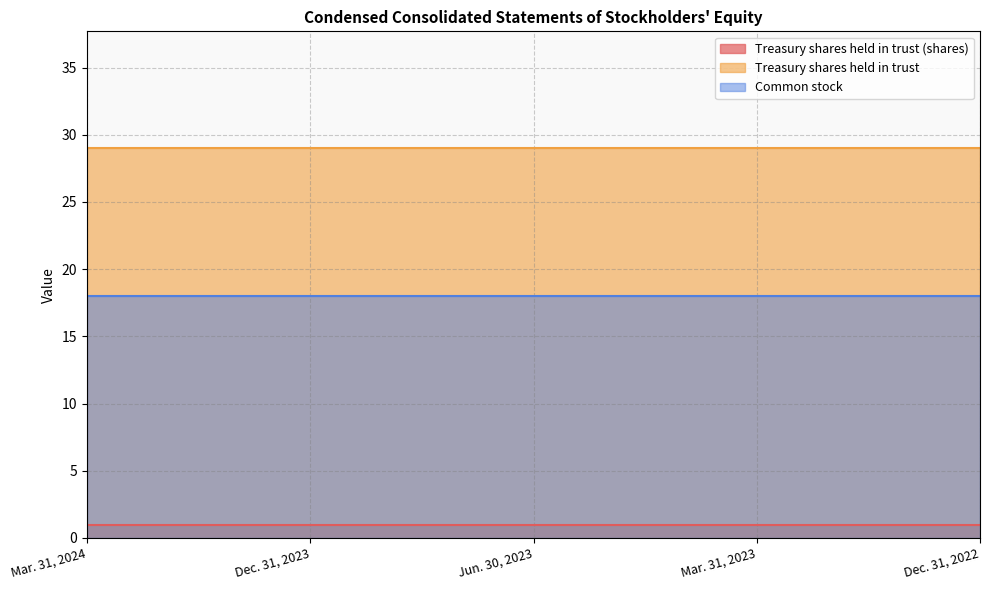

True or false: Treasury shares held in trust and Treasury shares held in trust (shares) cross at least once.

False